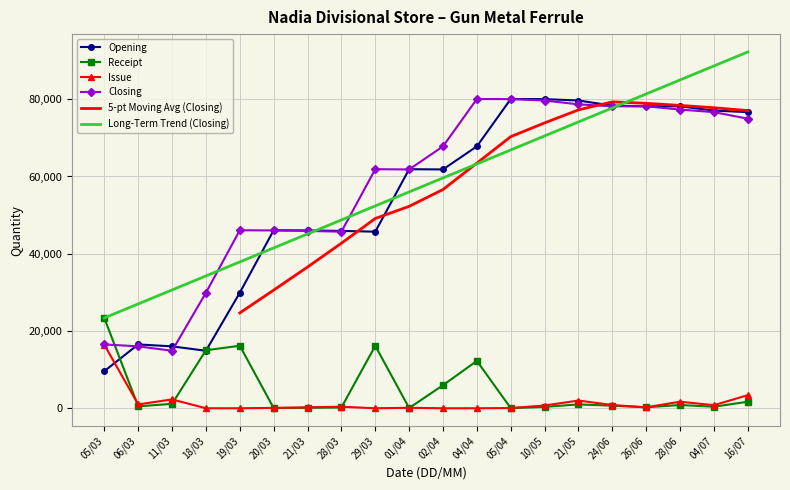

Reading left to right, extract all data points from this chart.

Opening: 05/03=9610	06/03=16527	11/03=16027	18/03=14882	19/03=29905	20/03=46085	21/03=46035	28/03=45911	29/03=45711	01/04=61886	02/04=61826	04/04=67802	05/04=80058	10/05=80028	21/05=79671	24/06=78341	26/06=78171	28/06=78171	04/07=77061	16/07=76661
Receipt: 05/03=23345	06/03=500	11/03=1145	18/03=15023	19/03=16180	20/03=50	21/03=124	28/03=200	29/03=16175	01/04=60	02/04=5976	04/04=12256	05/04=30	10/05=357	21/05=1000	24/06=670	26/06=250	28/06=850	04/07=400	16/07=1700
Issue: 05/03=16428	06/03=1000	11/03=2290	18/03=0	19/03=0	20/03=100	21/03=248	28/03=400	29/03=0	01/04=120	02/04=0	04/04=0	05/04=60	10/05=714	21/05=2000	24/06=840	26/06=250	28/06=1700	04/07=800	16/07=3400
Closing: 05/03=16527	06/03=16027	11/03=14882	18/03=29905	19/03=46085	20/03=46035	21/03=45911	28/03=45711	29/03=61886	01/04=61826	02/04=67802	04/04=80058	05/04=80028	10/05=79671	21/05=78671	24/06=78171	26/06=78171	28/06=77321	04/07=76661	16/07=74961